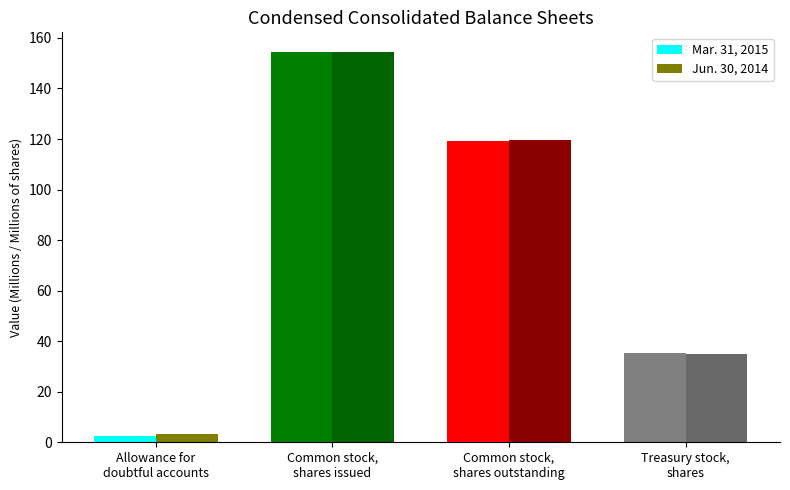

At which label does Jun. 30, 2014 reach its minimum?

Allowance for
doubtful accounts